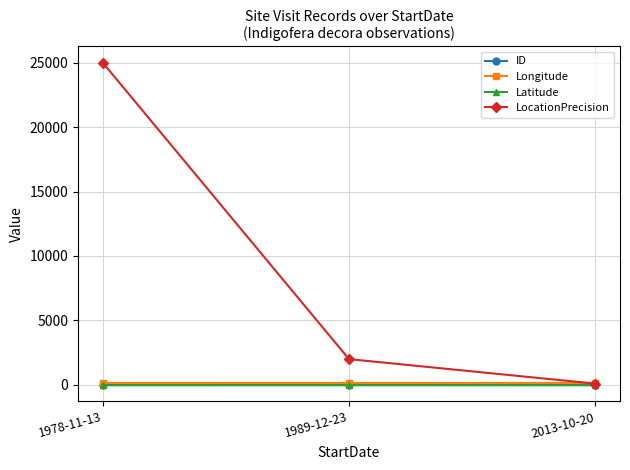

Which category has the highest value across all series?

1978-11-13